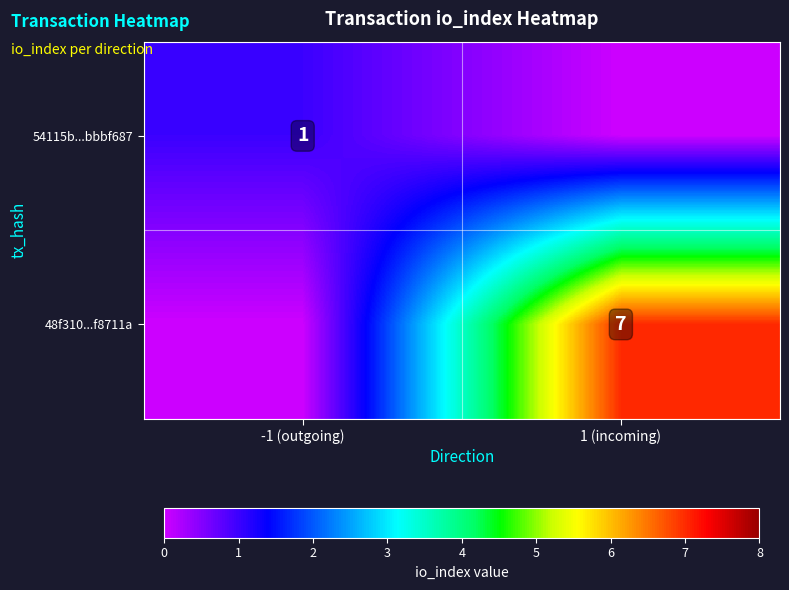

Is it true that 54115b...bbbf687 equals 2 at -1 (outgoing)?

False